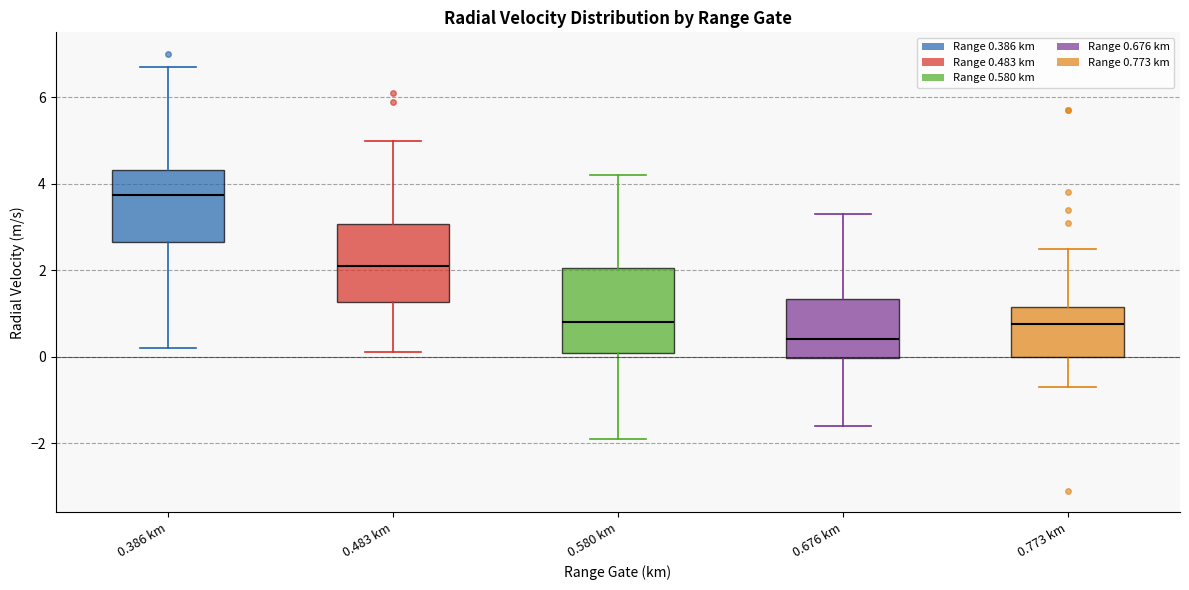

Where is the upper edge of the box for 0.386 km on the y-axis? The values are not printed on the chart, so give them approximately, as read against the axis.

4.4